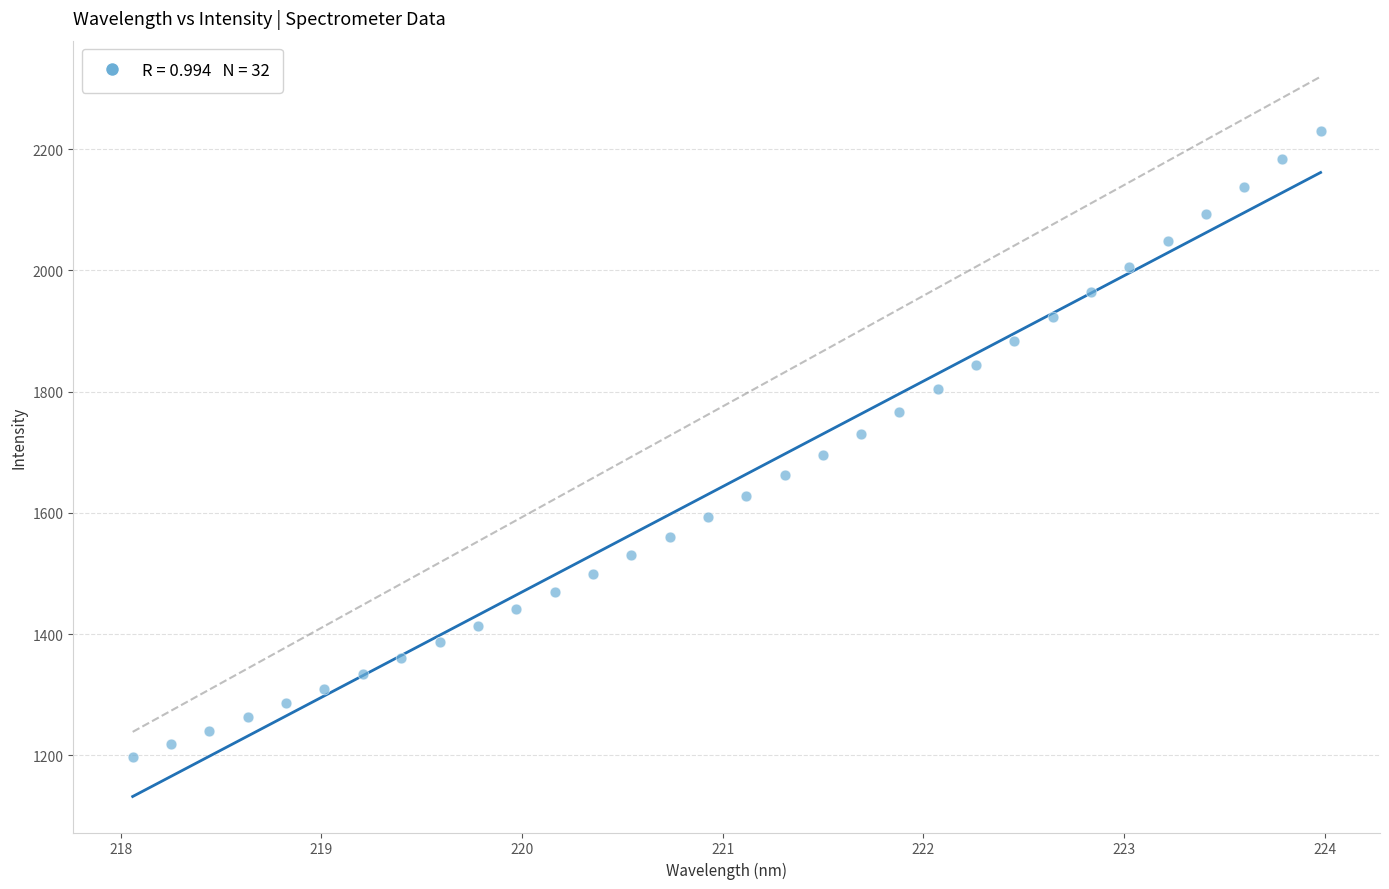

What is the range of X values (max minus min)?

5.9